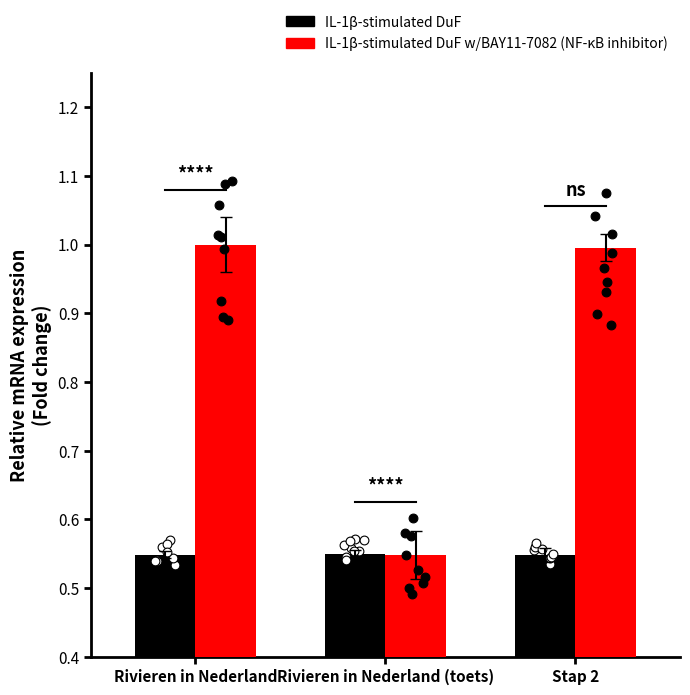

What is the total value across all series at Rivieren in Nederland?

1.5